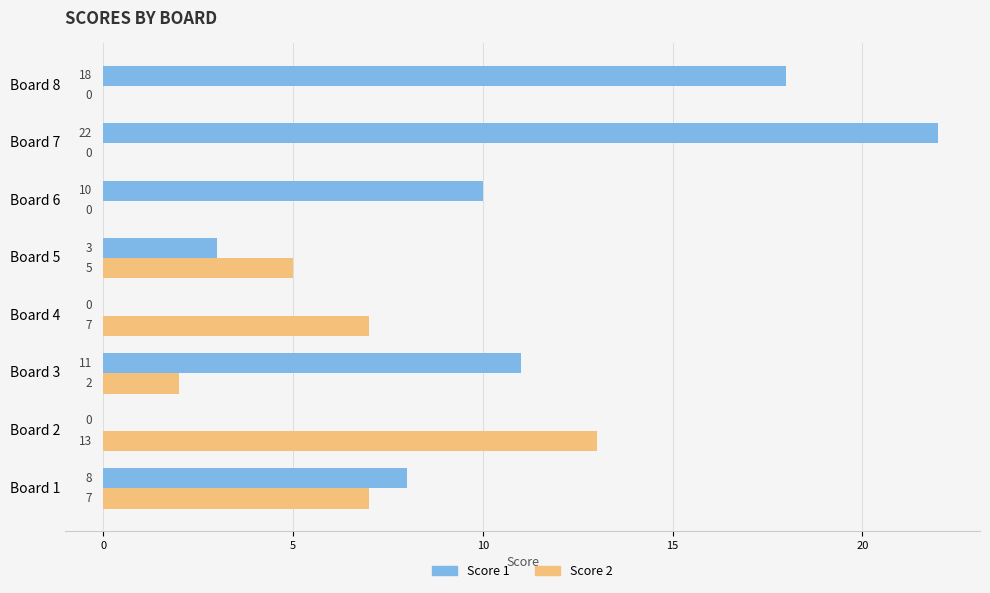

The value of Score 1 at Board 1 is 8. True or false?

True